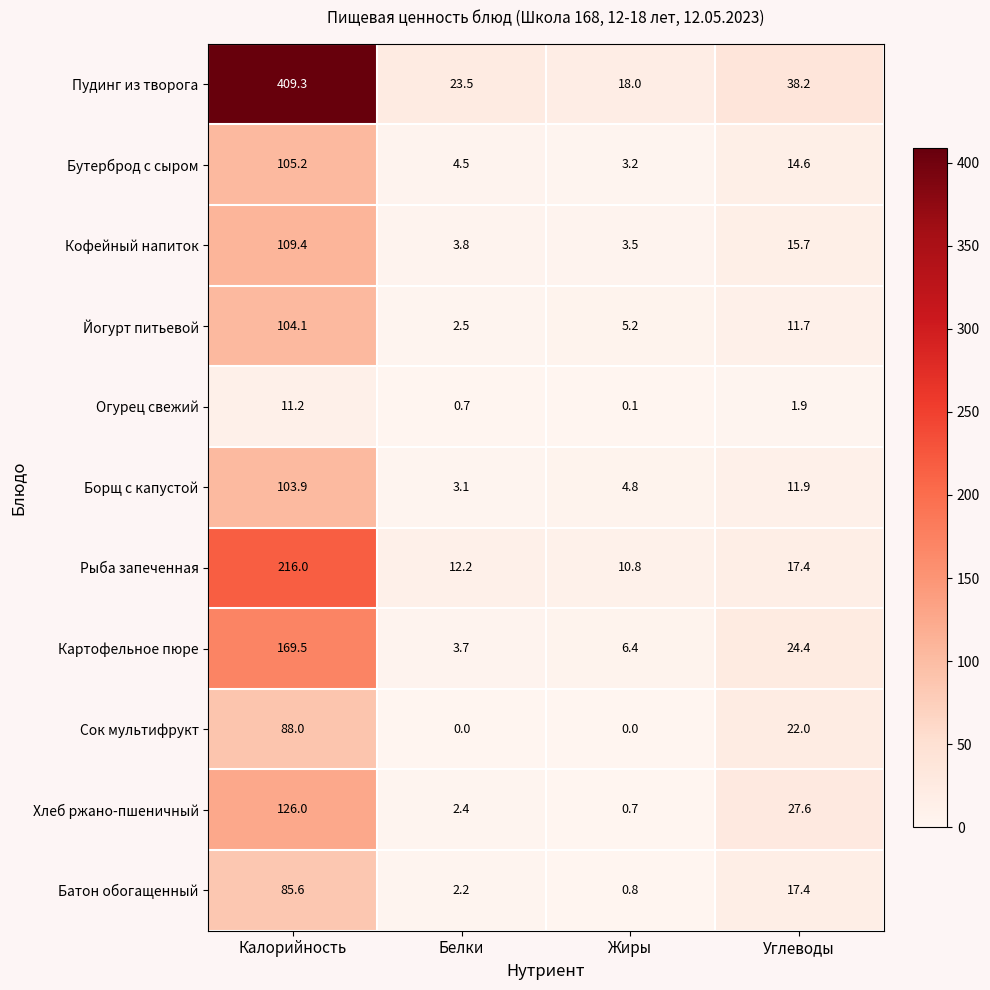

List the series in order of their peak value, highest first.

Пудинг из творога, Рыба запеченная, Картофельное пюре, Хлеб ржано-пшеничный, Кофейный напиток, Бутерброд с сыром, Йогурт питьевой, Борщ с капустой, Сок мультифрукт, Батон обогащенный, Огурец свежий